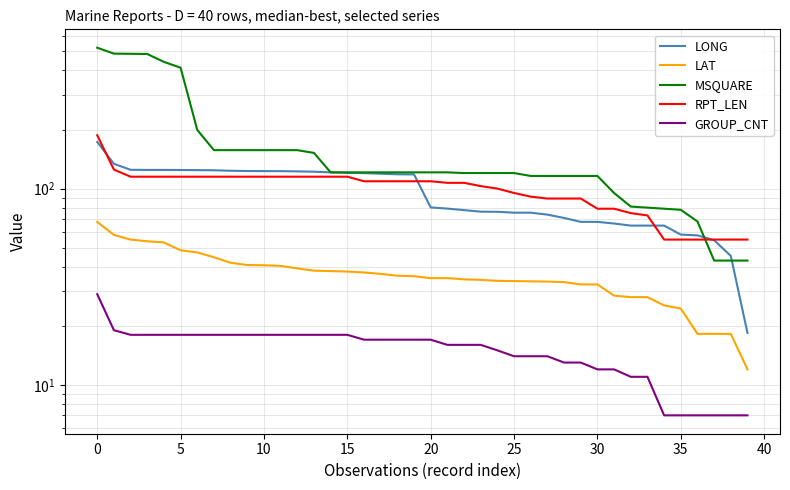

Is it true that MSQUARE equals 33.4 at 30?

False